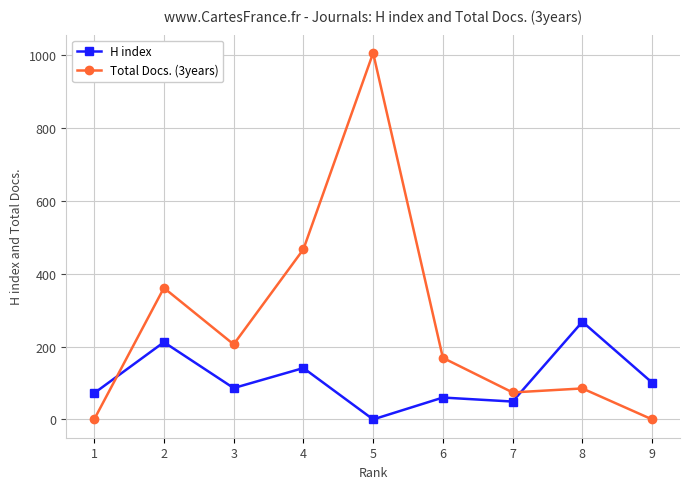

Where do H index and Total Docs. (3years) first cross each other?

1 and 2